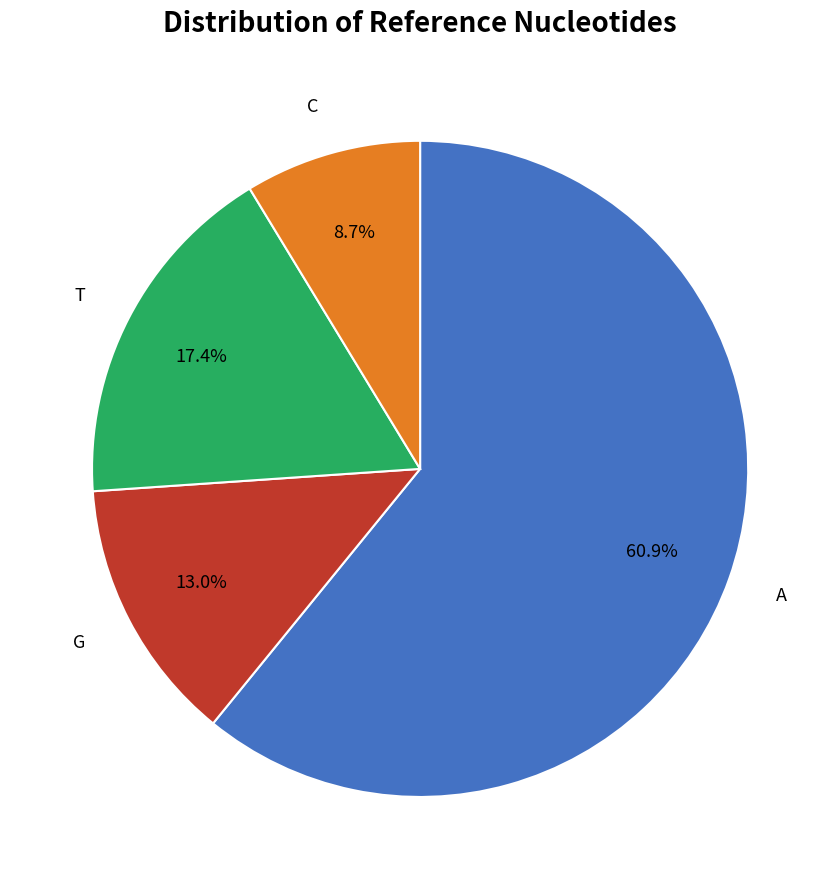

Does any single category account for the majority?

Yes